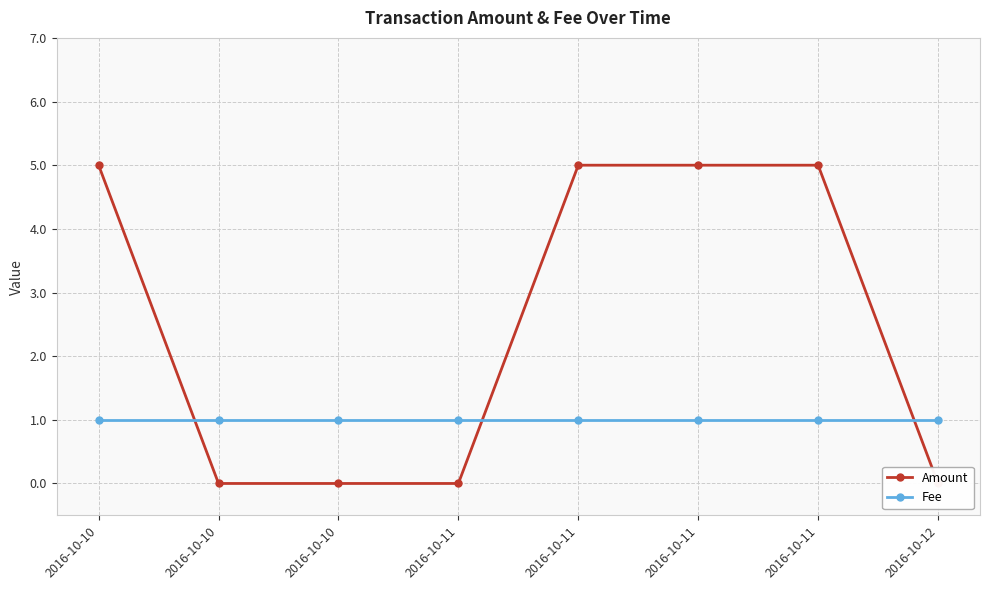

What is the average value of the Amount series?

2